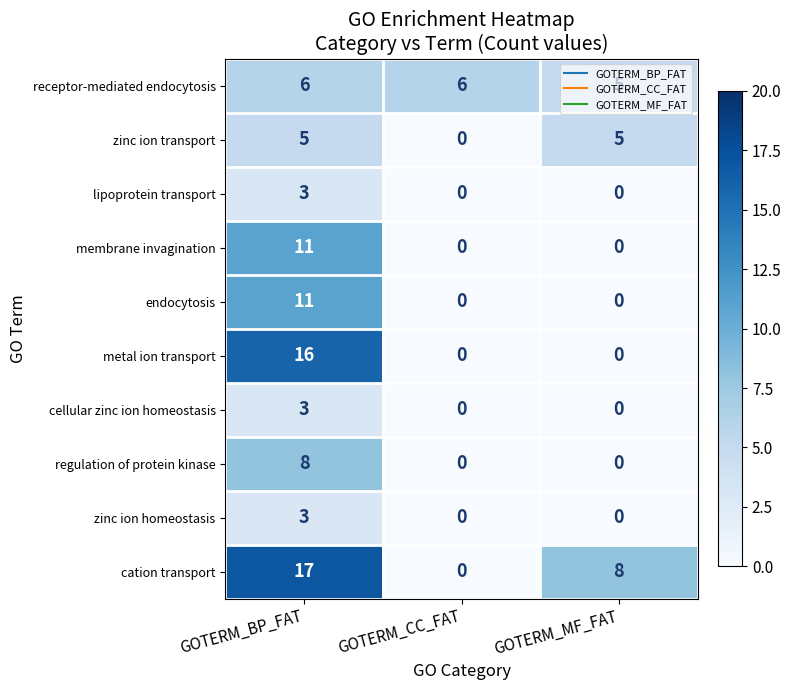

What is the total value across all series at GOTERM_BP_FAT?

83